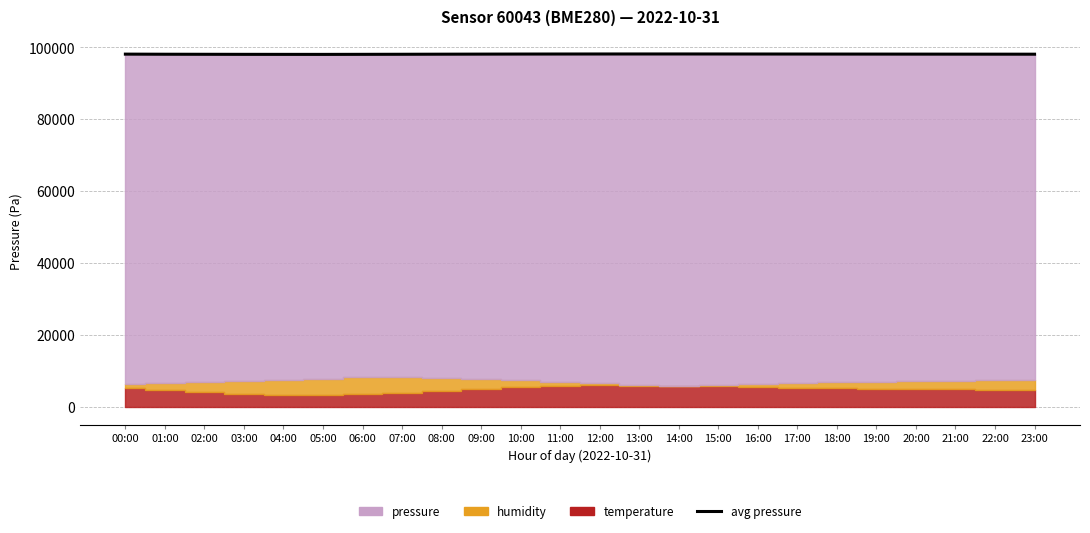

True or false: the data shows 98055 at 03:00.

True